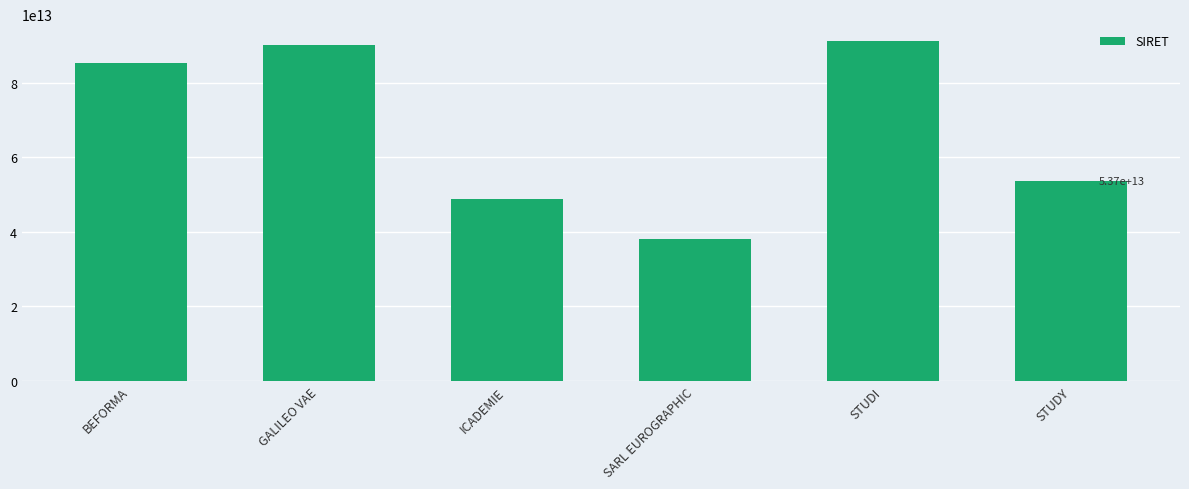

What is the difference between the values at ICADEMIE and SARL EUROGRAPHIC?

10739151400014